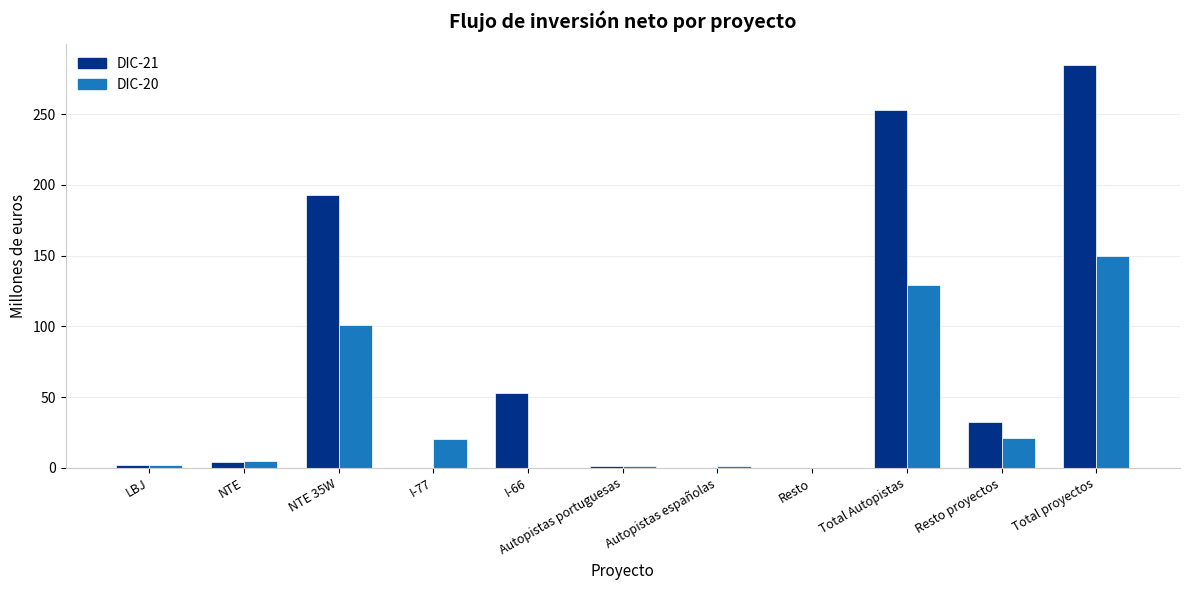

How many series are shown in this chart?

2